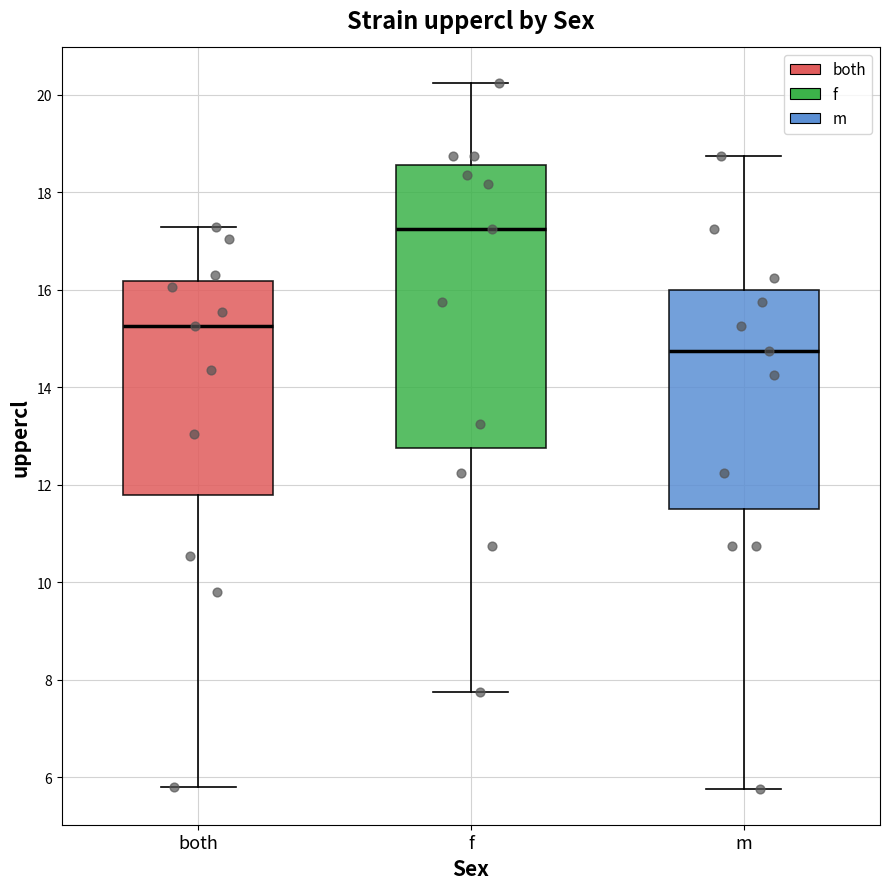

Which box is the tallest, from its lower edge to its upper edge?

f